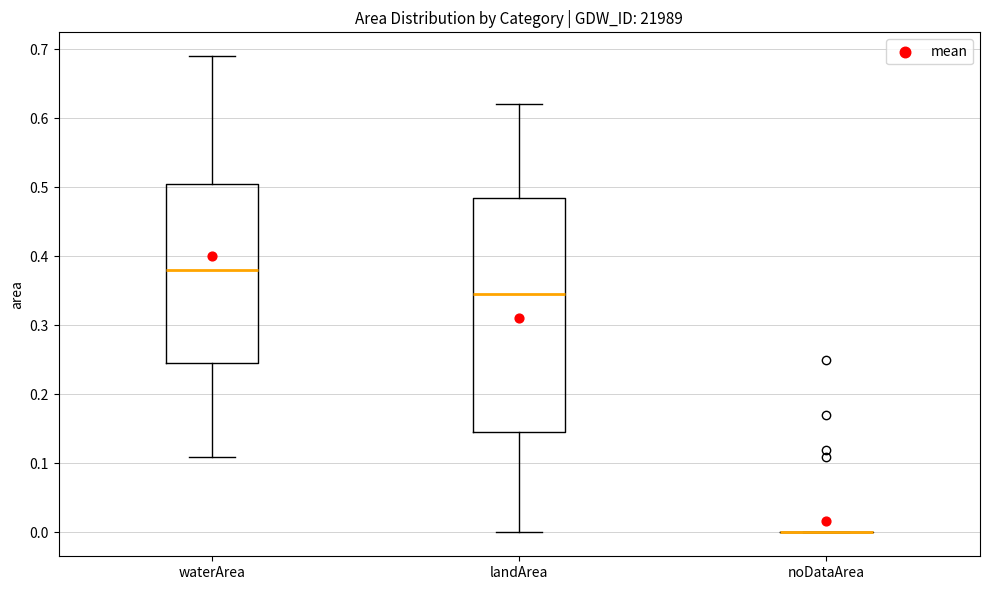

Reading left to right, transcribe this box plot: for each box, give where its median line is, the range the box spans, and where its two whiskers end, as read against the y-axis. The values are not printed on the chart, so give them approximately, as read against the axis.

waterArea: median 0.38, box 0.25 to 0.51, whiskers 0.11 to 0.69
landArea: median 0.35, box 0.15 to 0.49, whiskers 0.00 to 0.62
noDataArea: box collapsed to a line at 0.00, whiskers 0.00 to 0.00